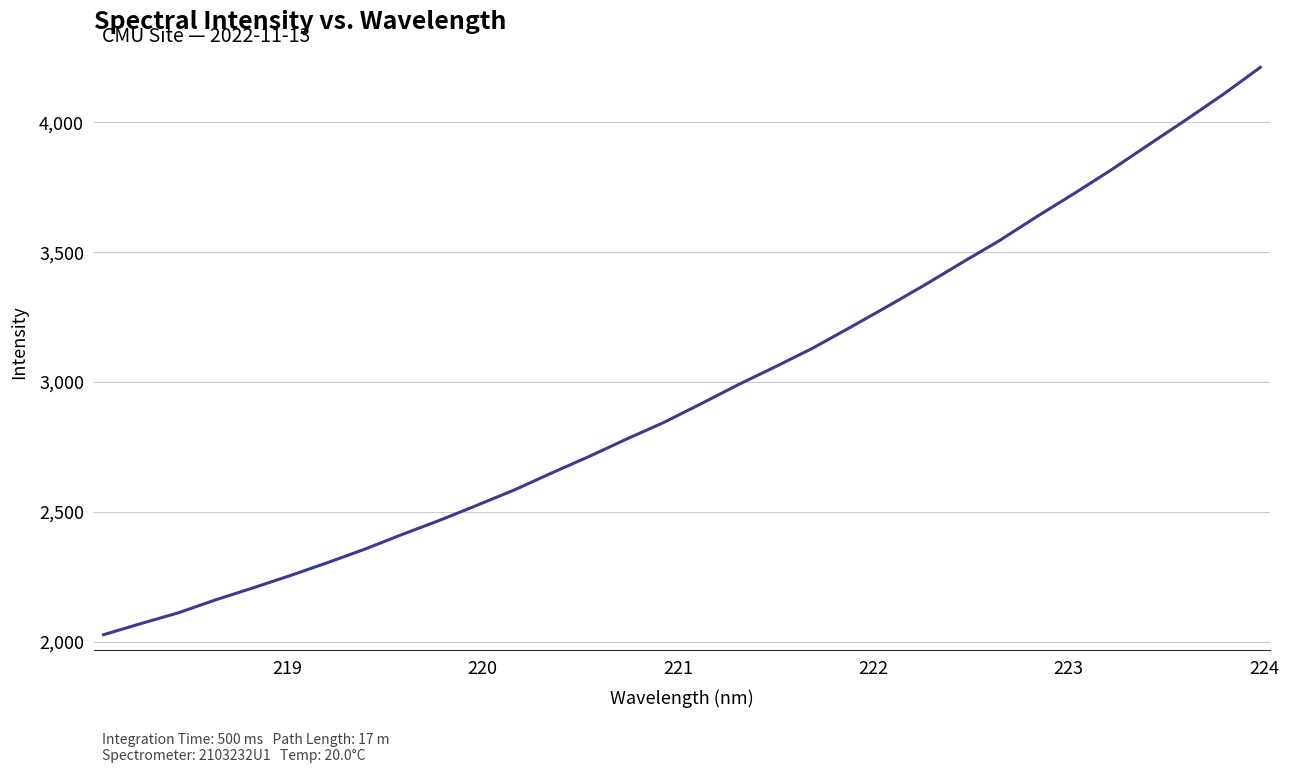

What is the minimum value shown in the chart?

2027.1